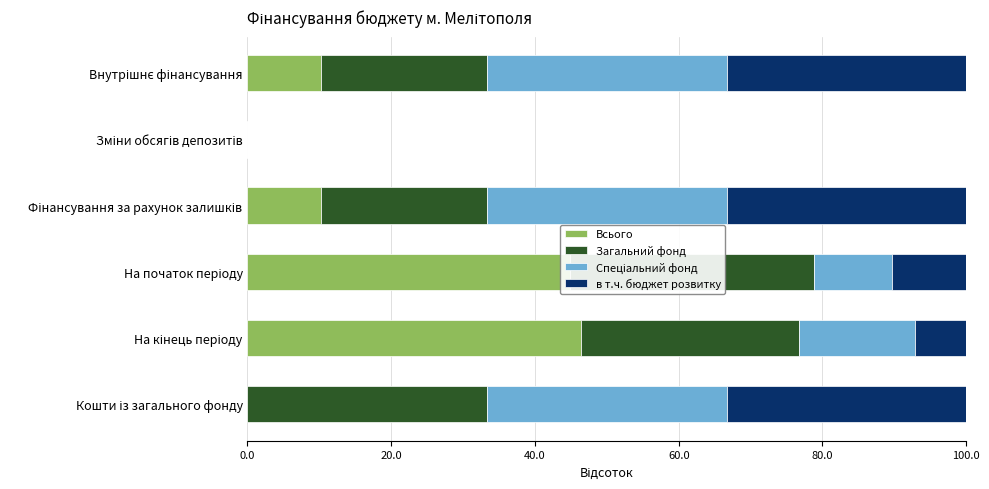

Count the number of categories in the chart.

6